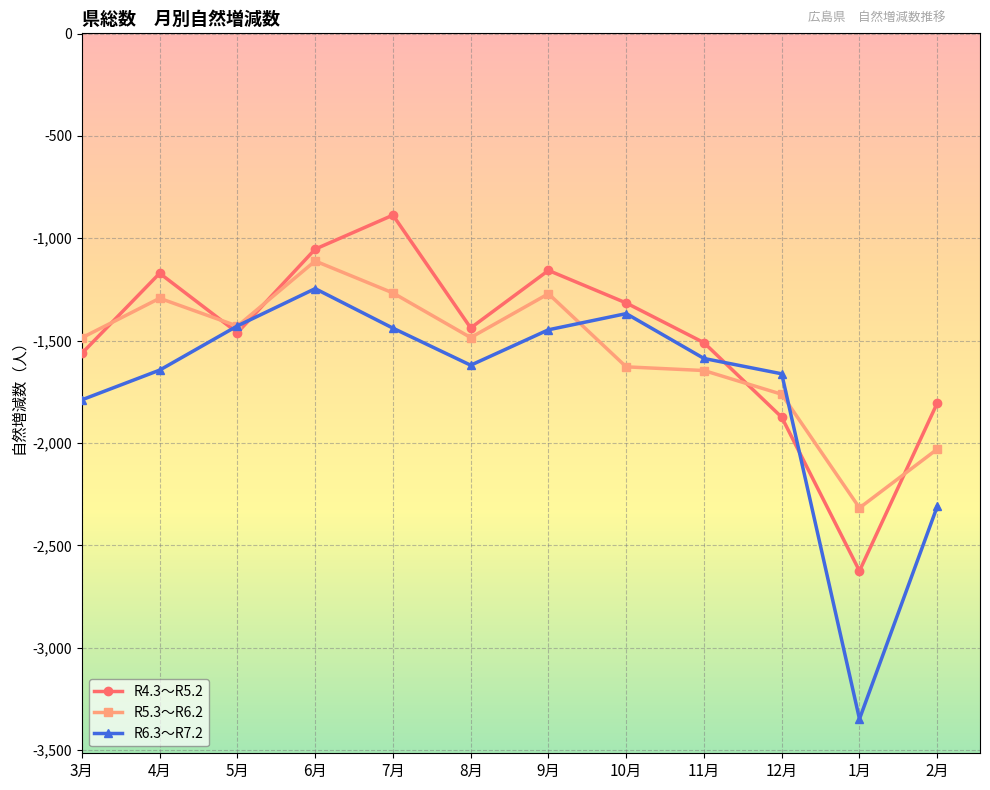

What is the label of the 3rd point from the left?

5月